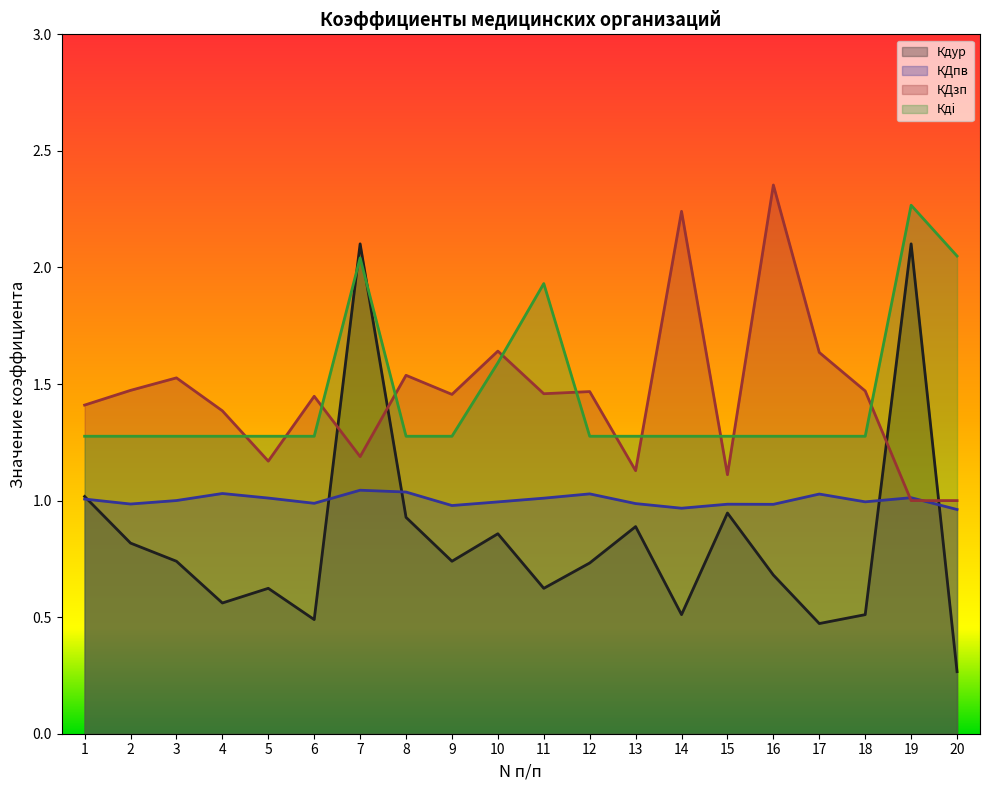

What is the value of the Кдi point at the 3rd from the left?

1.3